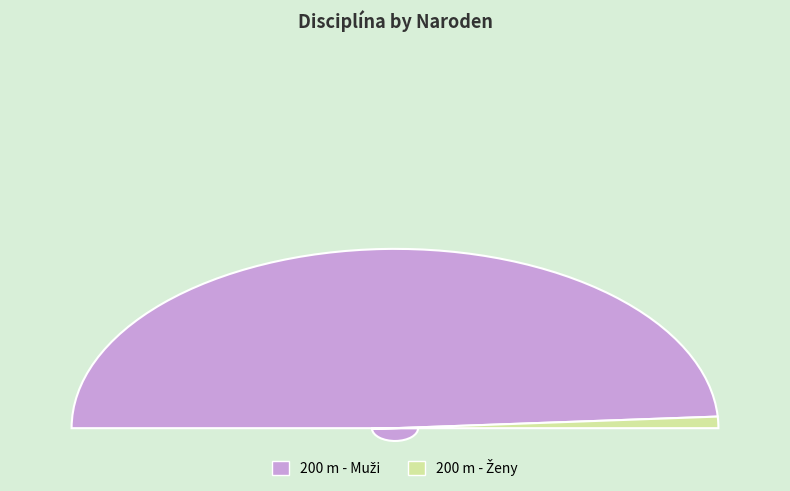

What percentage is the 200 m - Muži slice, to the nearest percent?

98%